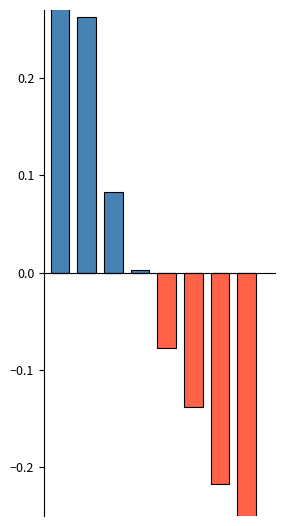

Which series changed the most between 4 and 7?

Below Mean